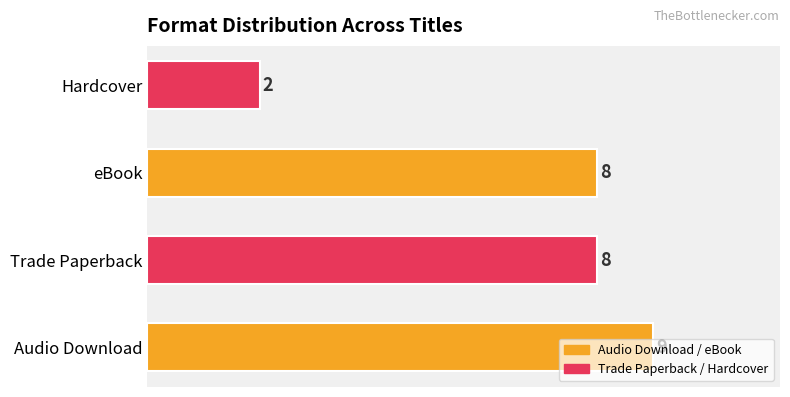

What is the ratio of the value at Hardcover to the value at Audio Download?

0.2